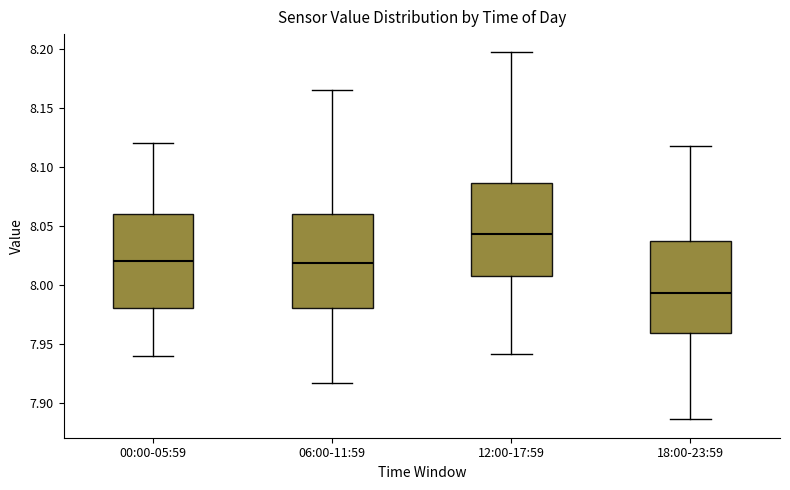

Where is the lower edge of the box for 18:00-23:59 on the y-axis? The values are not printed on the chart, so give them approximately, as read against the axis.

7.960